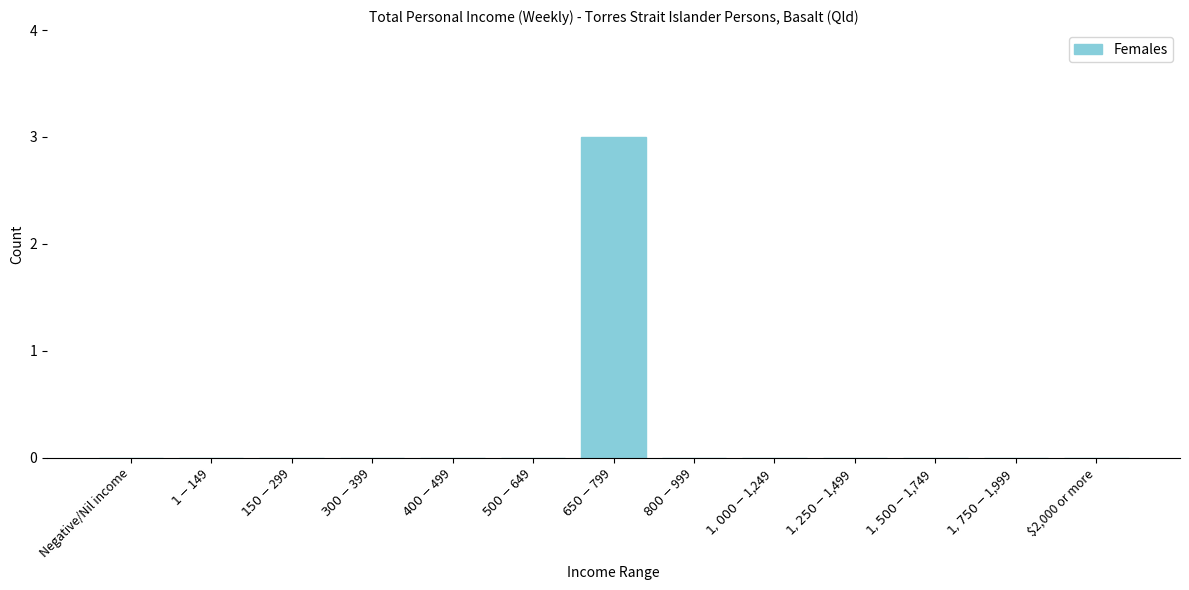

What is the maximum value shown in the chart?

3